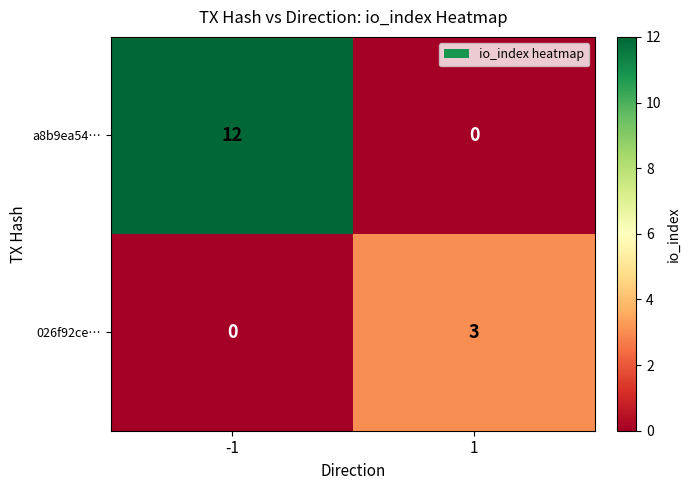

What is the sum of the 026f92ce… values at -1 and 1?

3